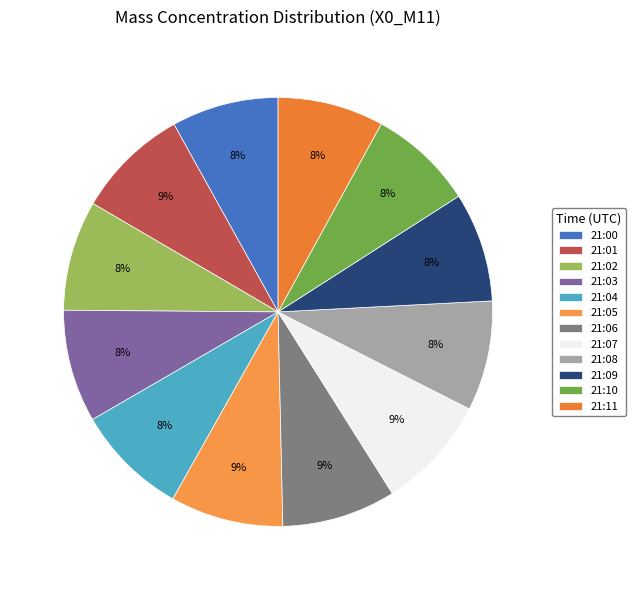

Do 21:07 and 21:04 together represent more than half of the pie?

No